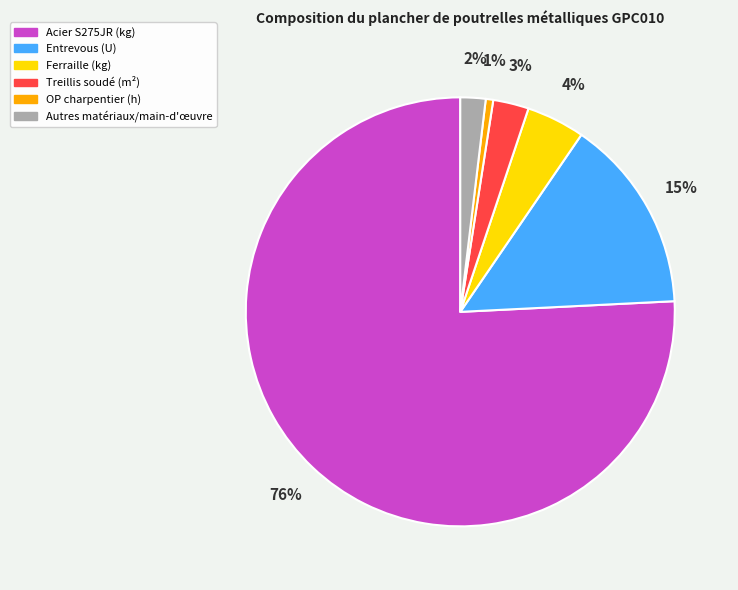

Do Acier S275JR (kg) and Entrevous (U) together represent more than half of the pie?

Yes